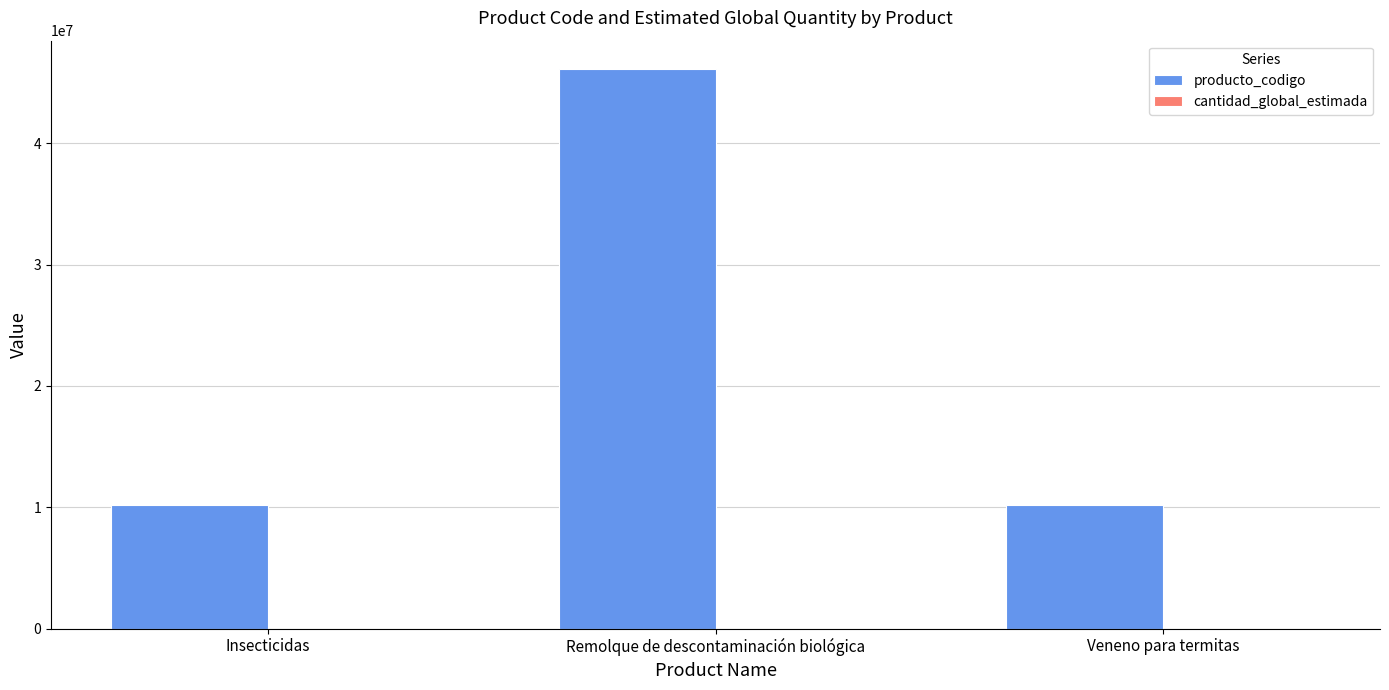

Which series changed the most between Insecticidas and Remolque de descontaminación biológica?

producto_codigo